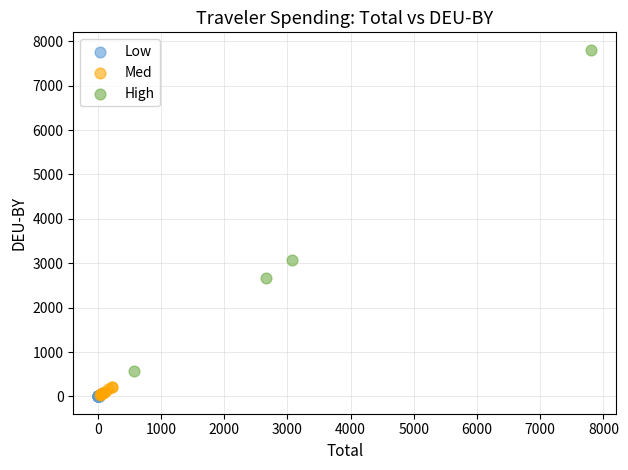

Which series contains the highest Y value?

High